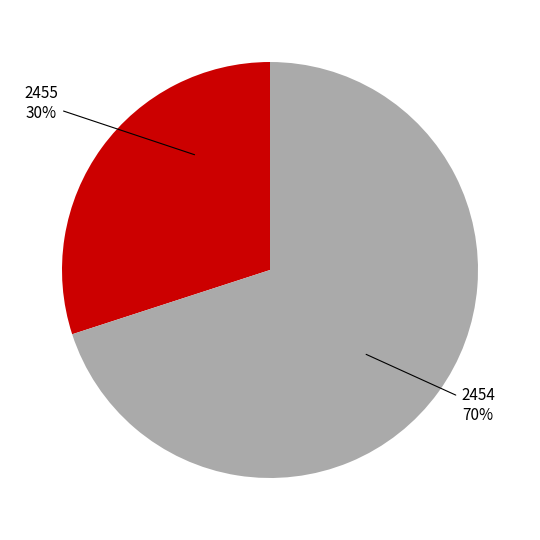

Which slice represents more than half of the pie?

2454